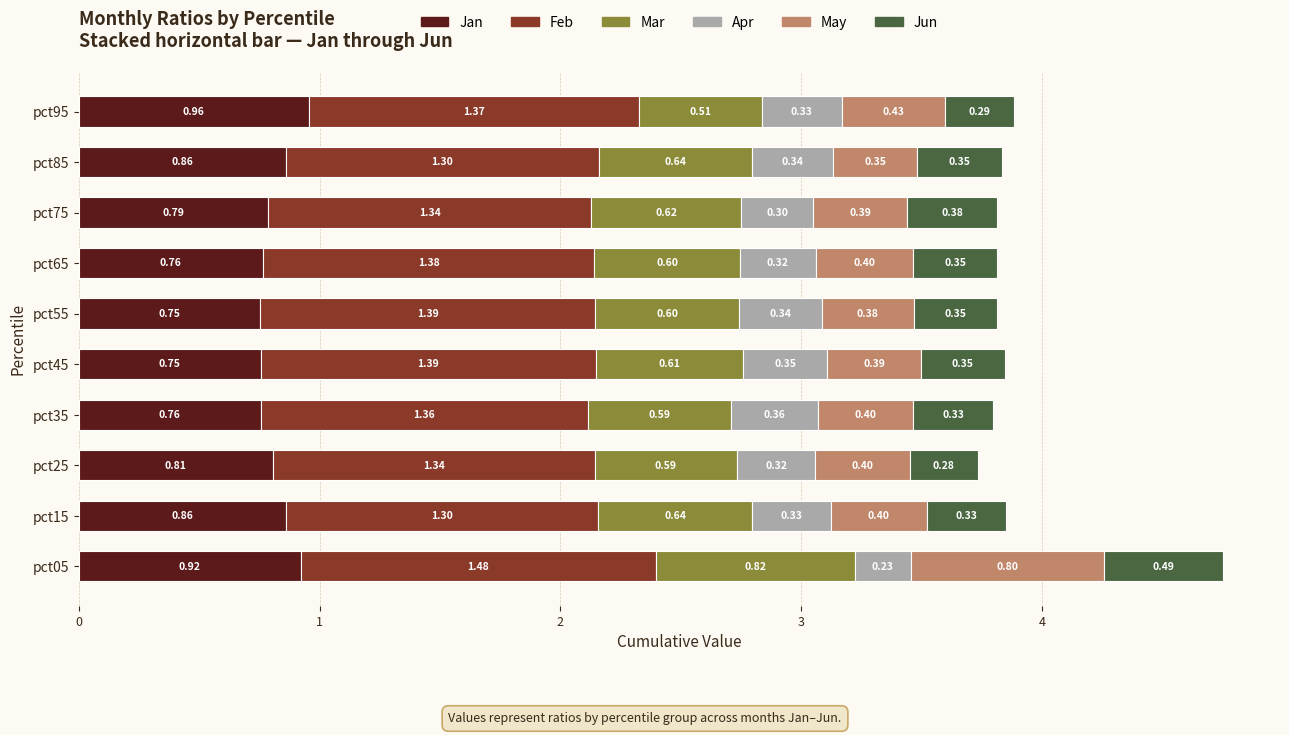

What is the sum of all Jan values?

8.2